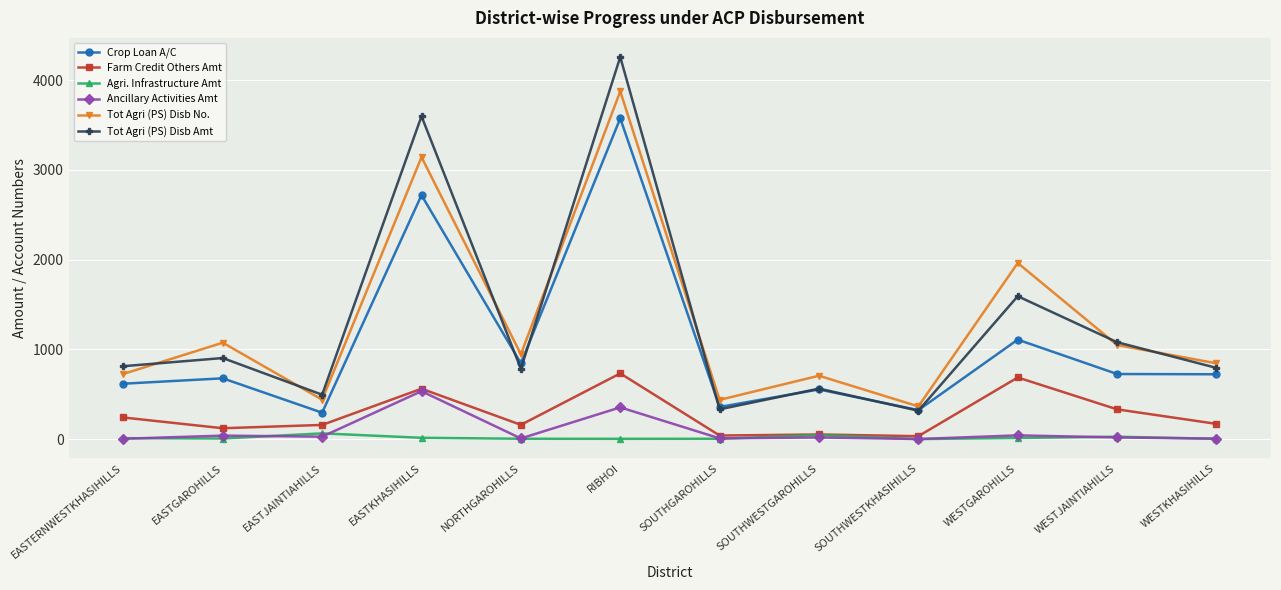

Is this an area chart (filled region under the line)?

No